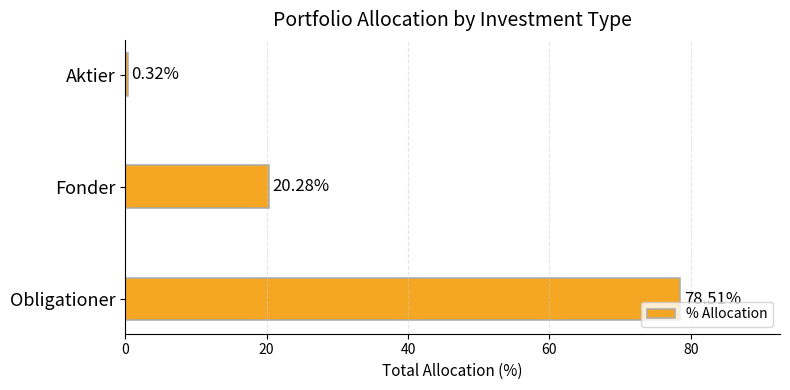

Which label corresponds to the smallest value in the chart?

Aktier